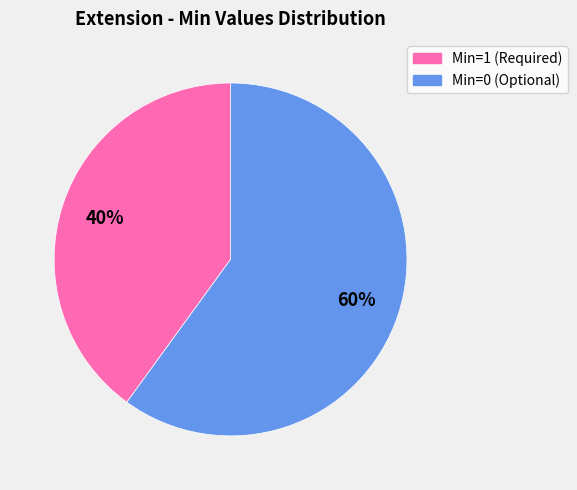

Is there a majority slice in this chart?

Yes